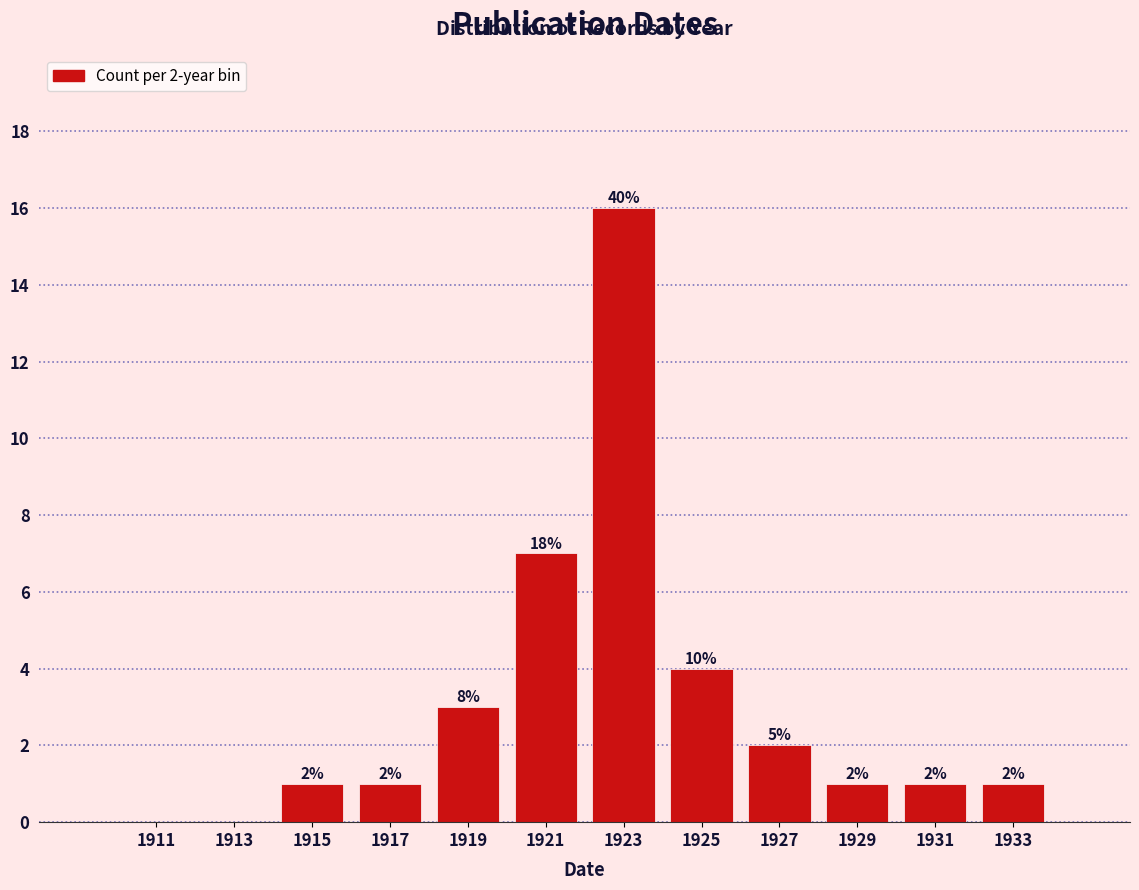

Over which range of the x-axis is the bar tallest?

1922 to 1924